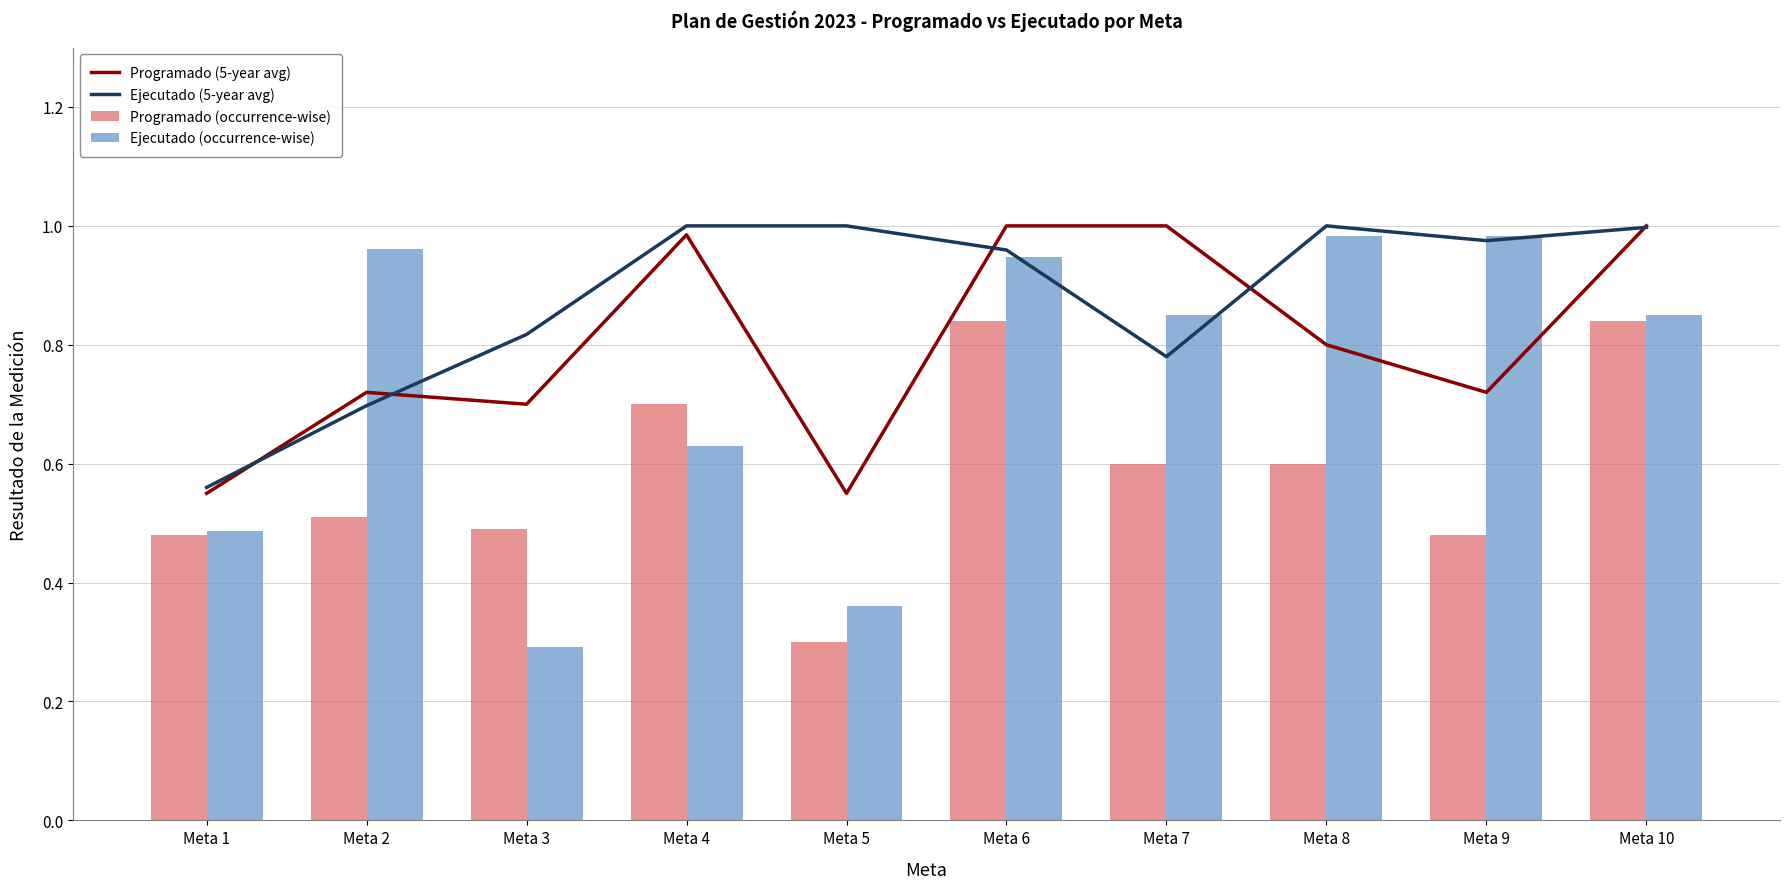

Where is Programado (5-year avg) nearest to the value 0?

Meta 1